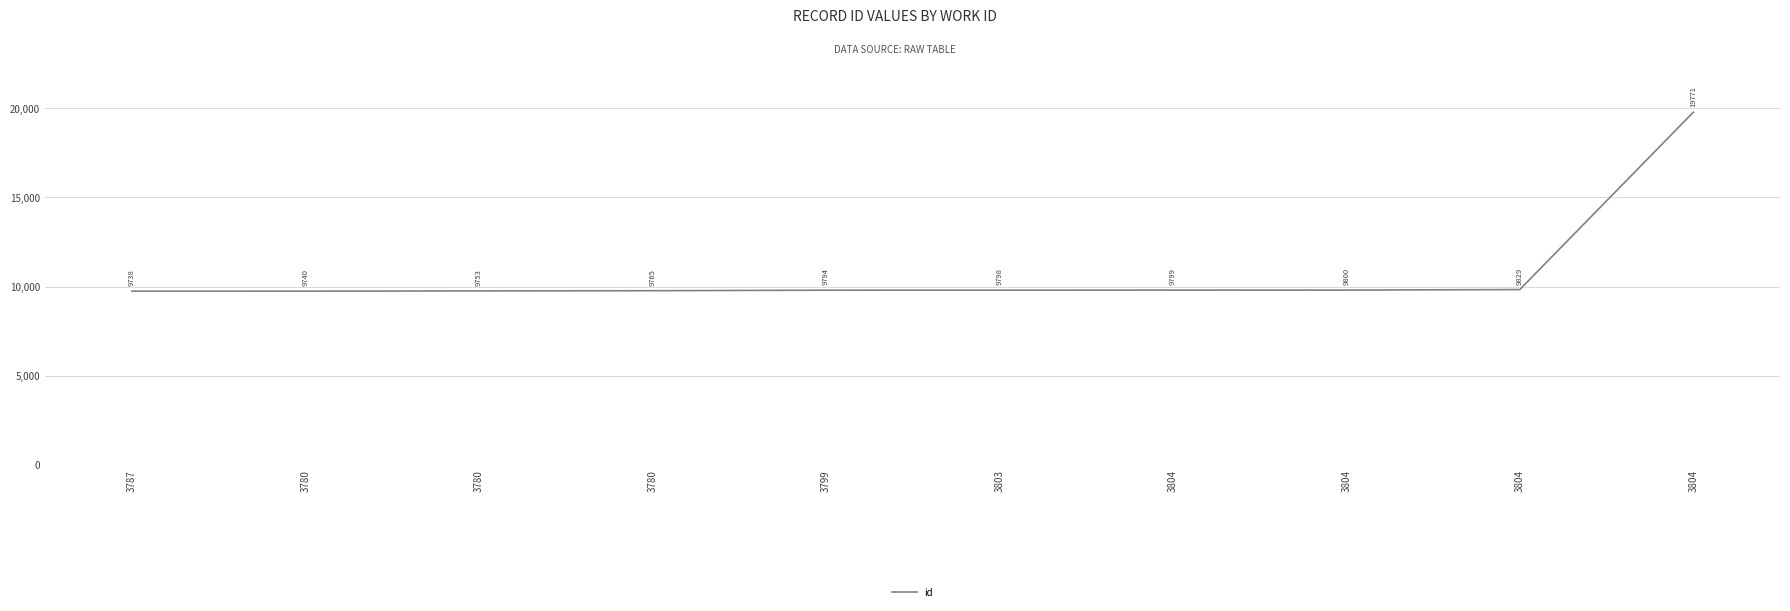

How many lines are shown in the chart?

1